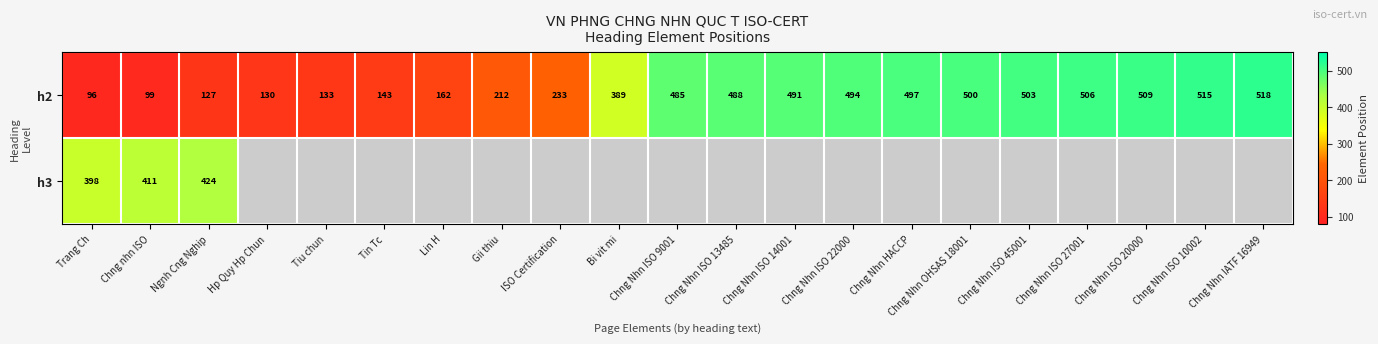

At which label does h2 reach its peak?

Chng Nhn IATF 16949